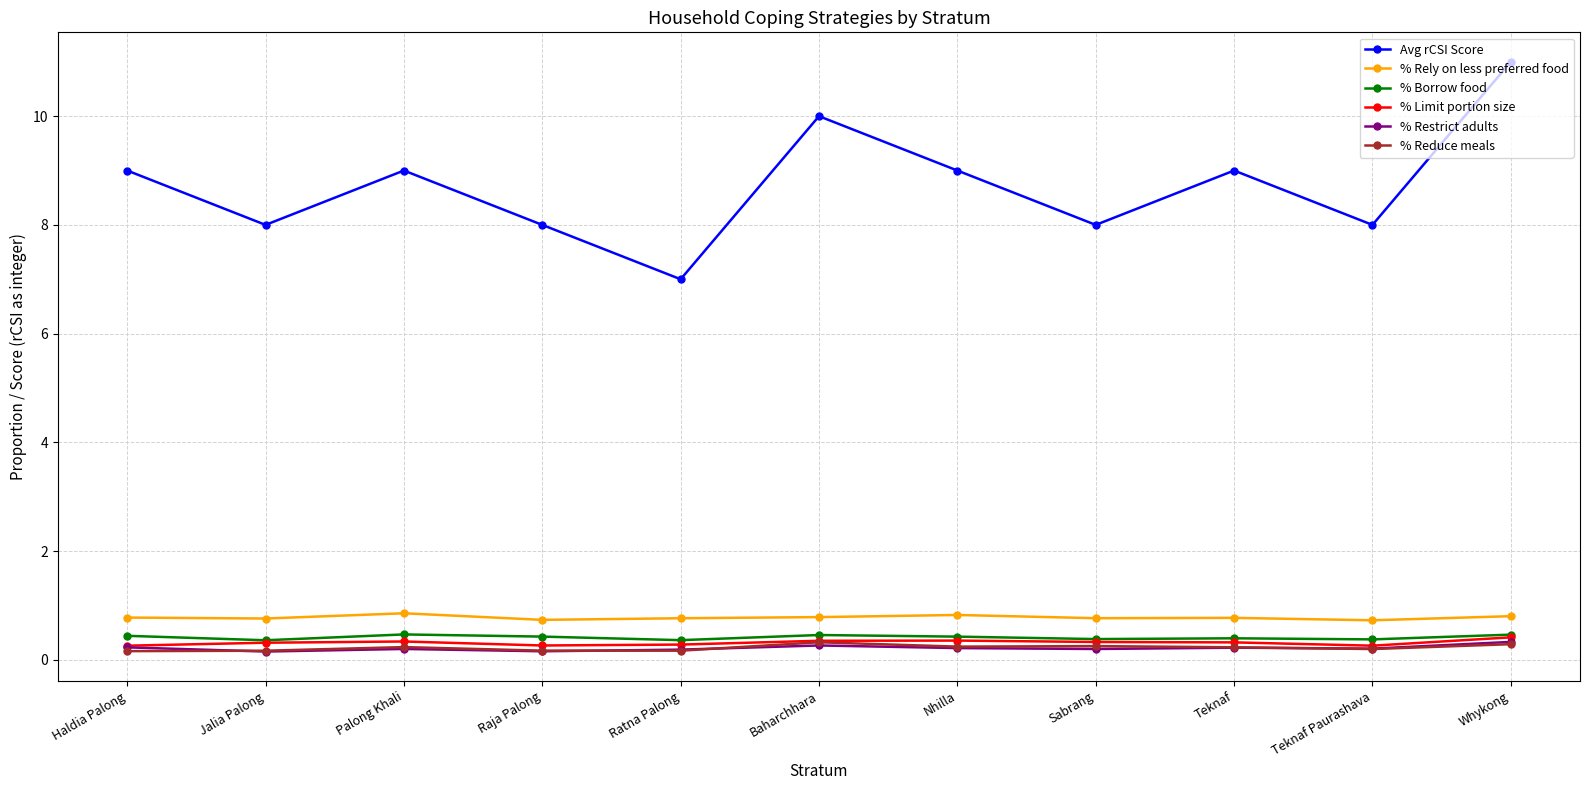

Which series has the largest range (max minus min)?

Avg rCSI Score